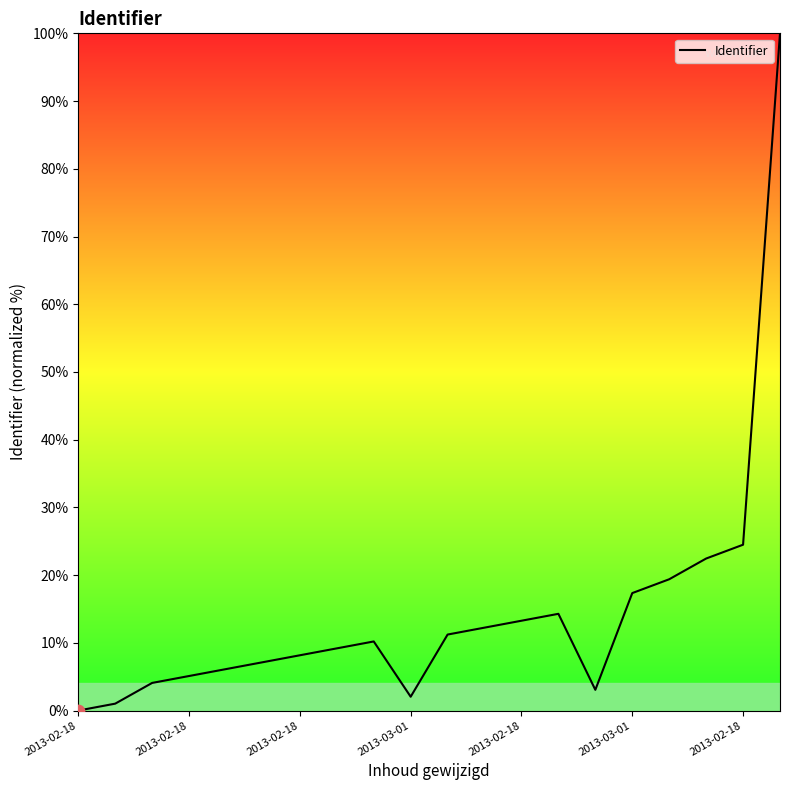

What is the maximum value shown in the chart?

100.0